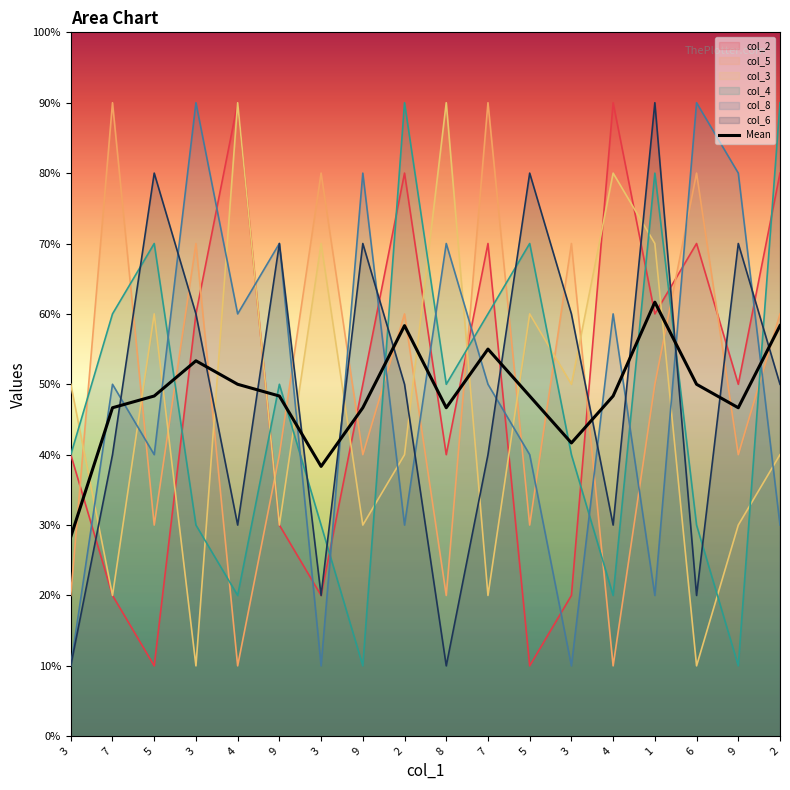

Where is col_3 nearest to the value 5?

3